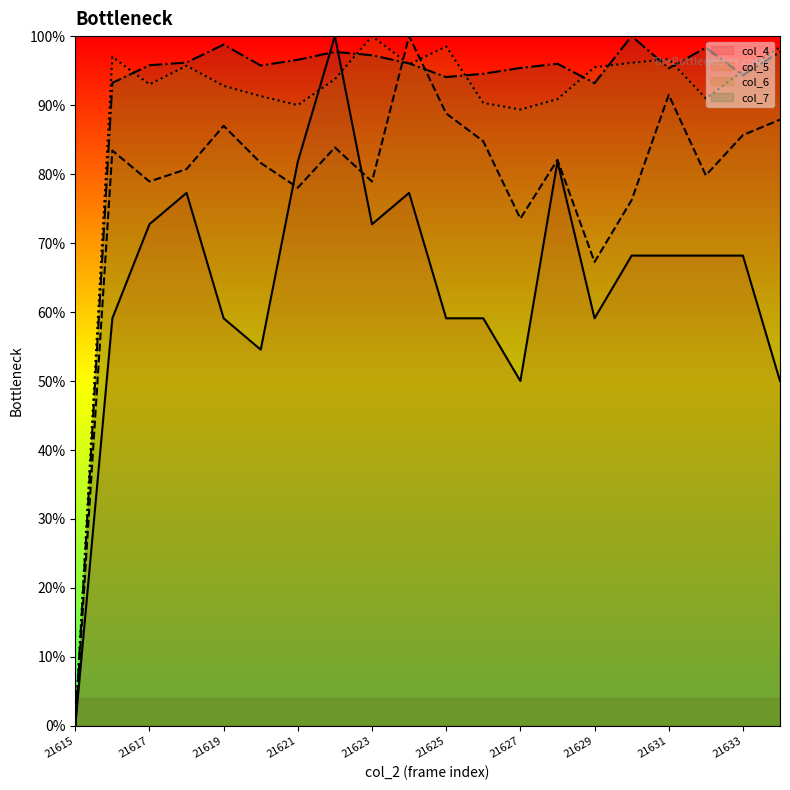

What is the value of the col_4 point at the 11th from the left?

59.1